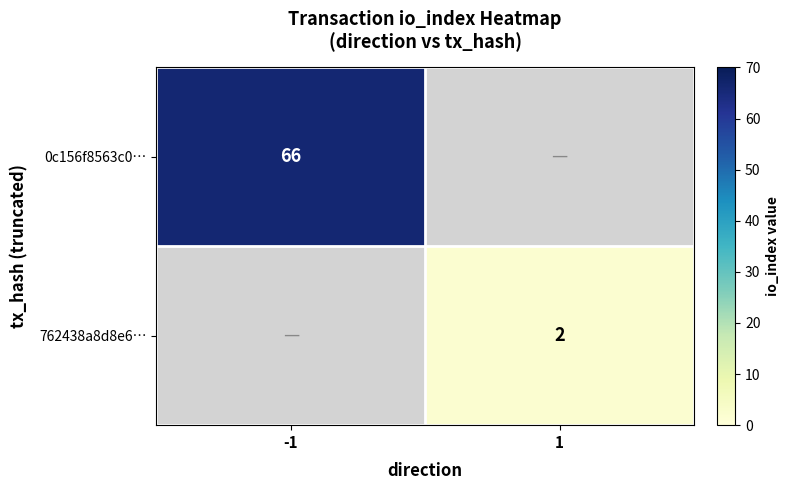

Is it true that 0c156f8563c0… equals 98 at -1?

False